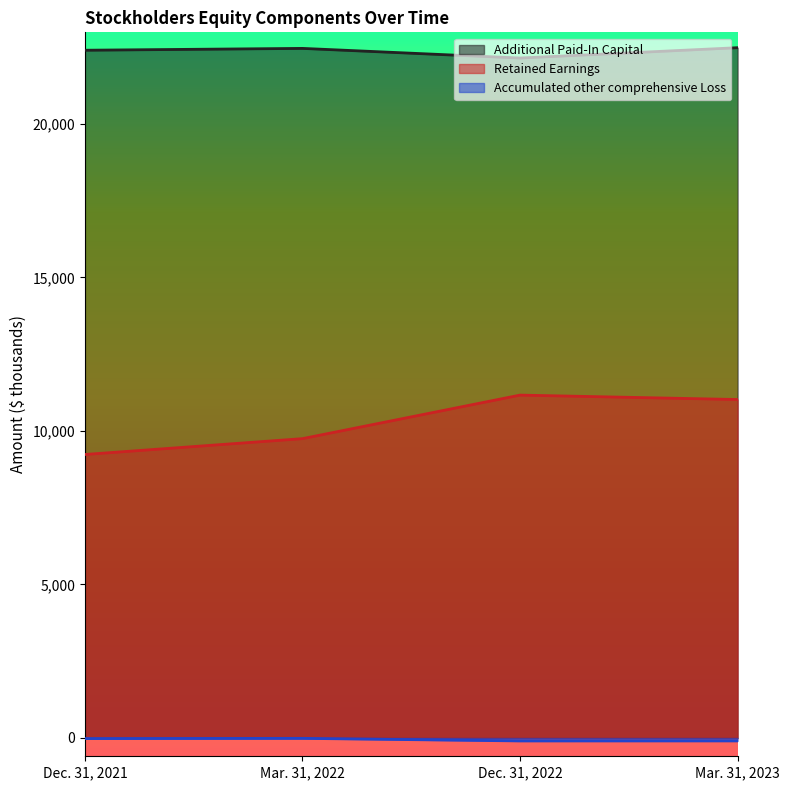

Where is Additional Paid-In Capital nearest to the value 22315?

Dec. 31, 2021